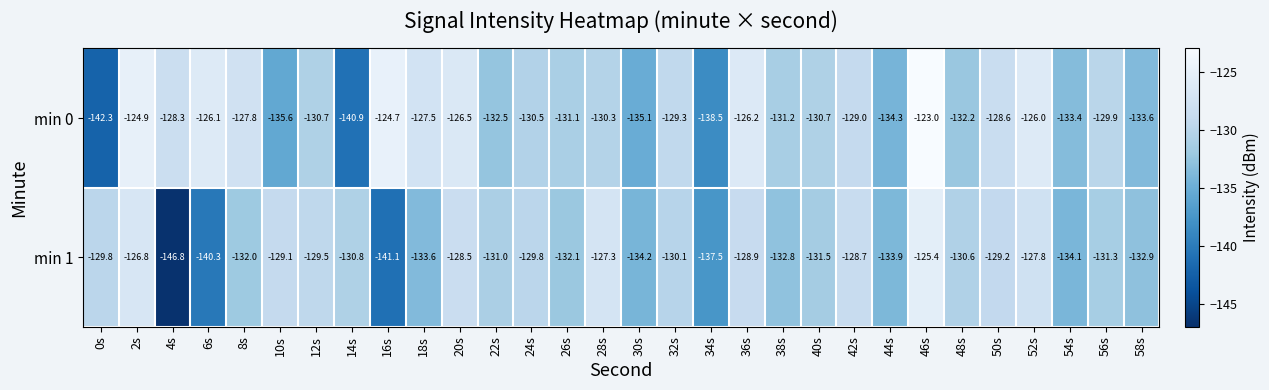

The min 0 series shows -129.9 at 56s. True or false?

True